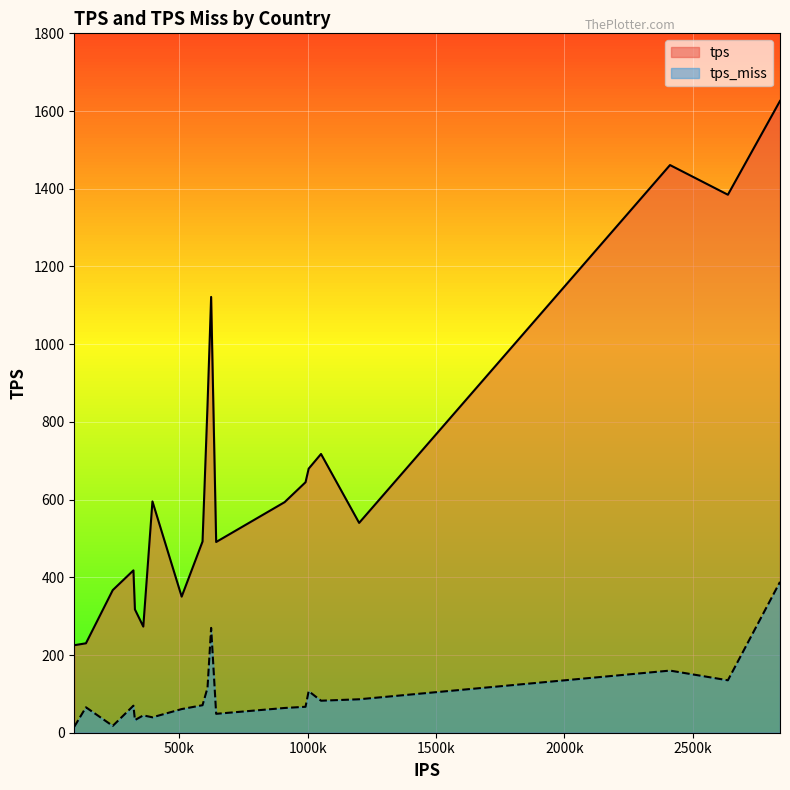

How many series are shown in this chart?

2